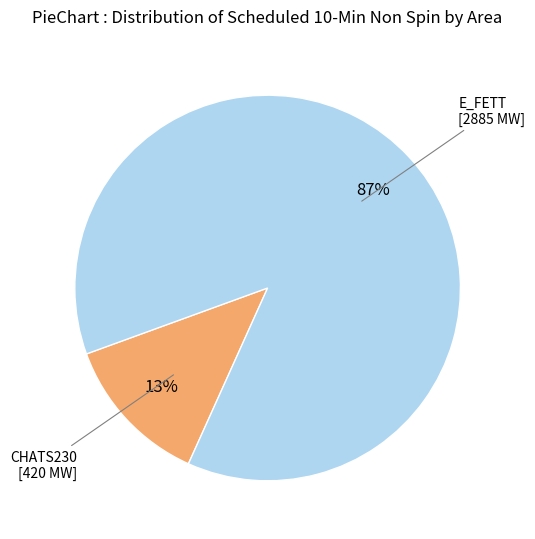

How many segments does this pie chart have?

2